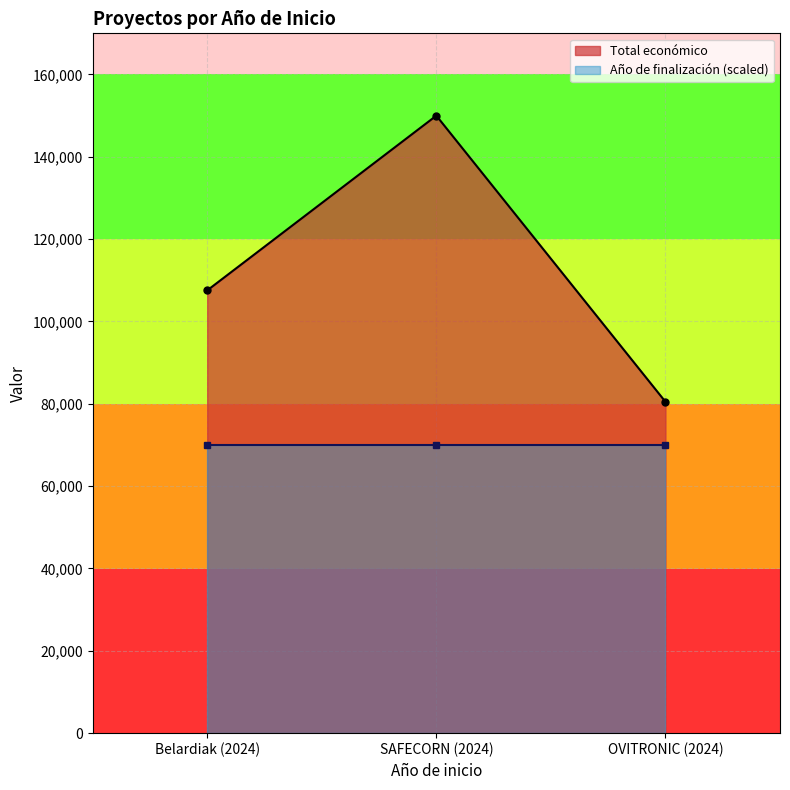

Reading left to right, transcribe all the data shown in this chart.

Belardiak (2024)=107555	SAFECORN (2024)=150000	OVITRONIC (2024)=80498